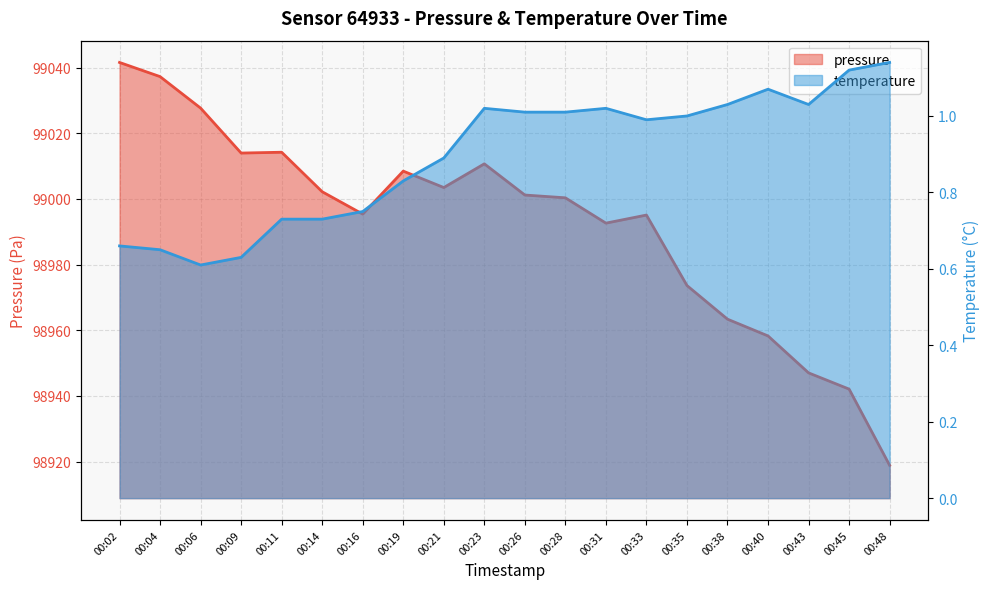

At which category is the sum across all series the highest?

00:02